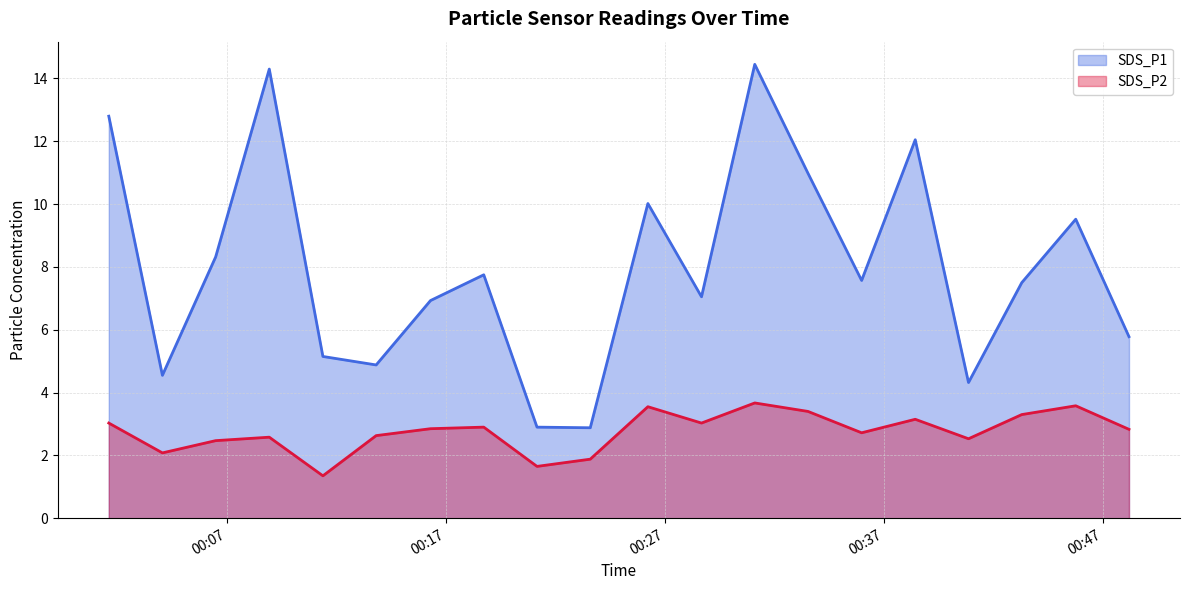

In SDS_P1 (line), how many points are lower than both neighbors (excluding endpoints)?

6